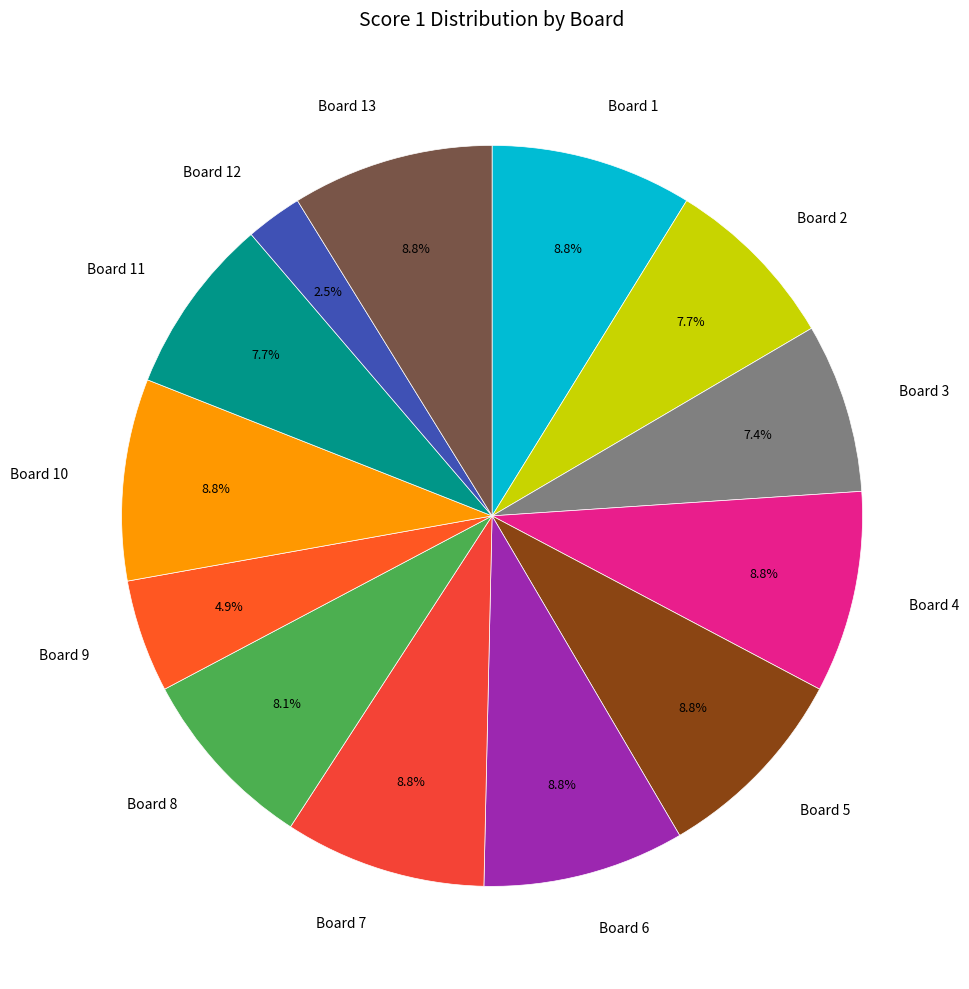

What portion of the pie excludes Board 13?

91.2%